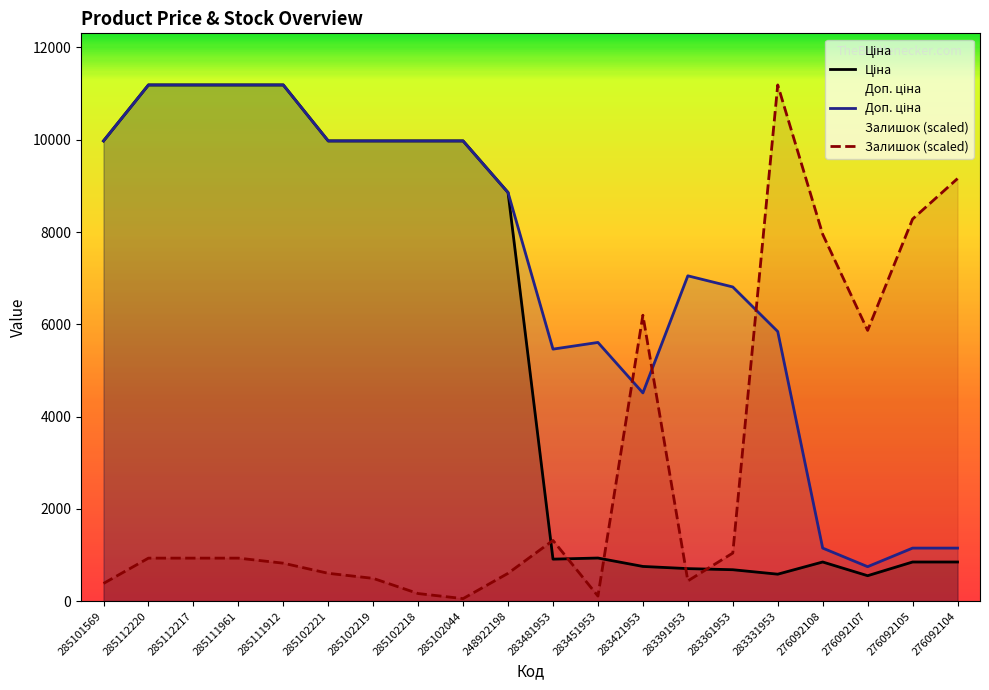

How many categories are shown in the chart?

20